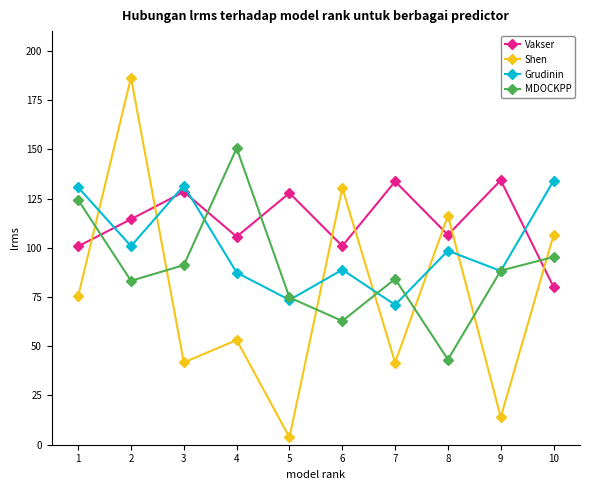

What is the sum of the MDOCKPP values at 2 and 8?

126.5